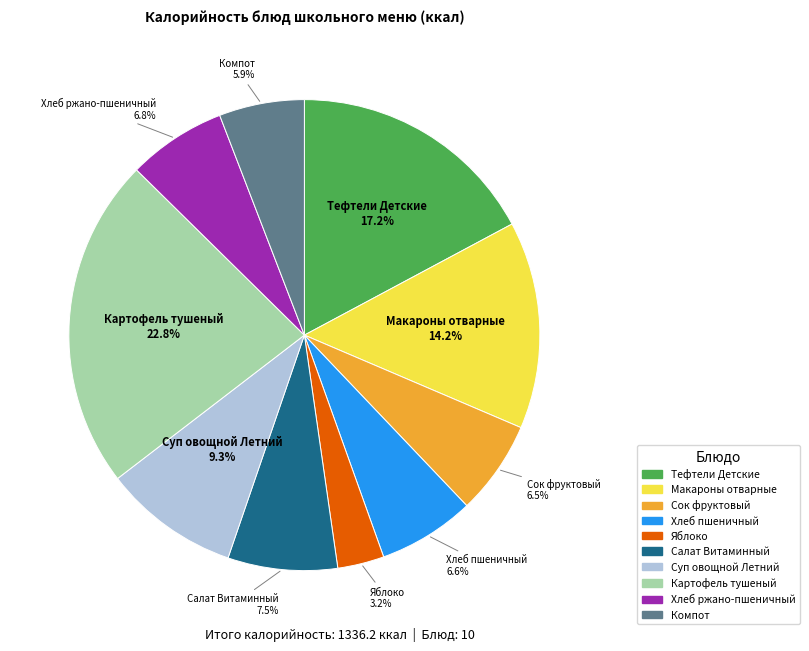

Is there a majority slice in this chart?

No